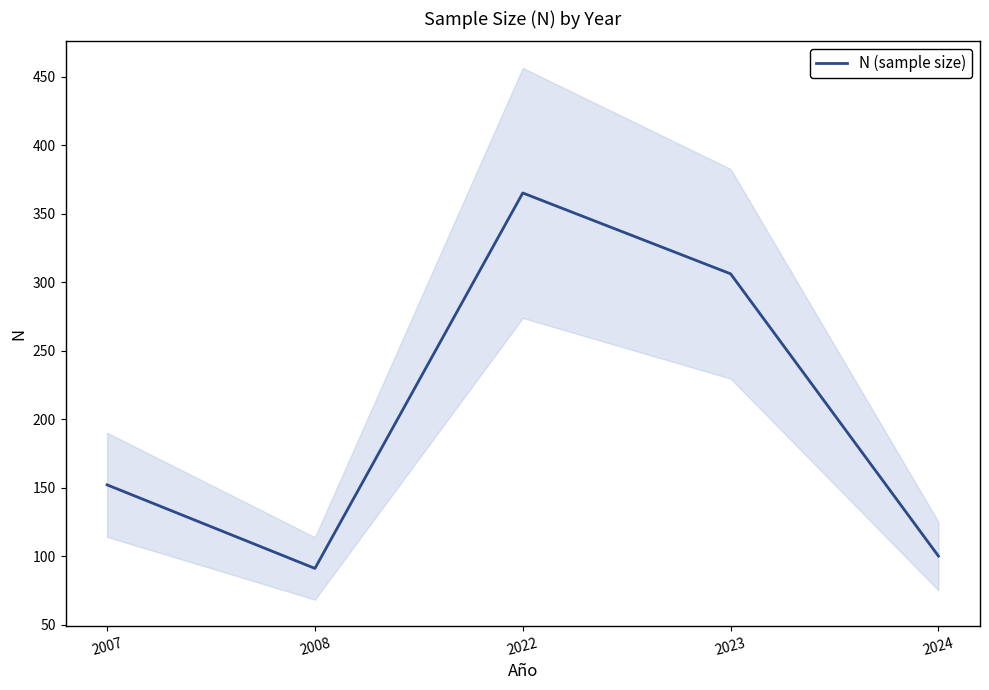

What is the ratio of the value at 2022 to the value at 2024?

3.6